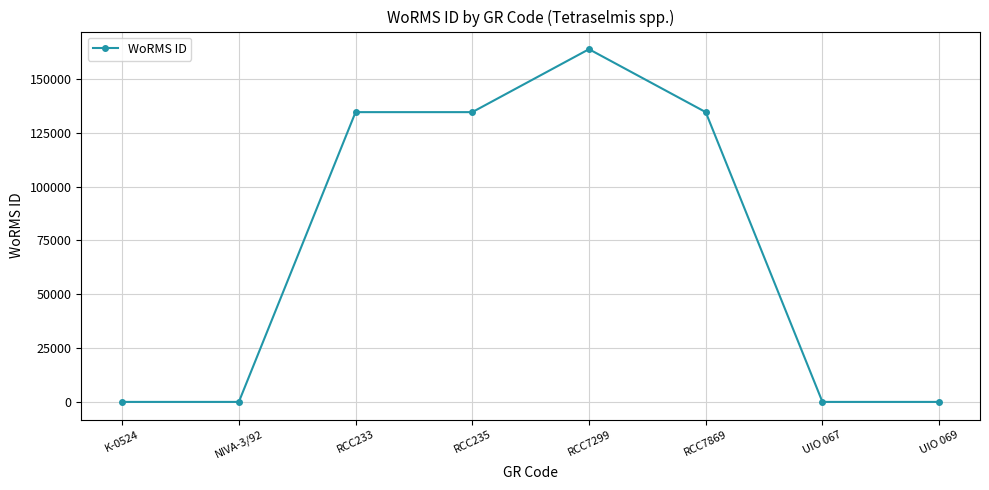

What is the change in value from RCC7869 to UIO 067?

-134526